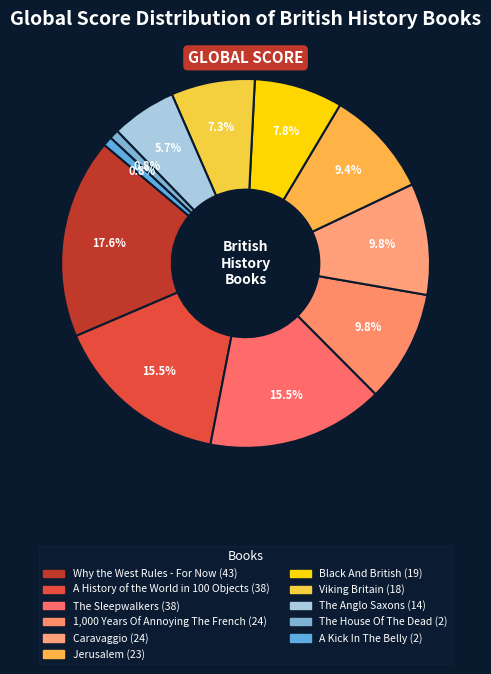

What percentage is the Why the West Rules - For Now slice, to the nearest percent?

18%